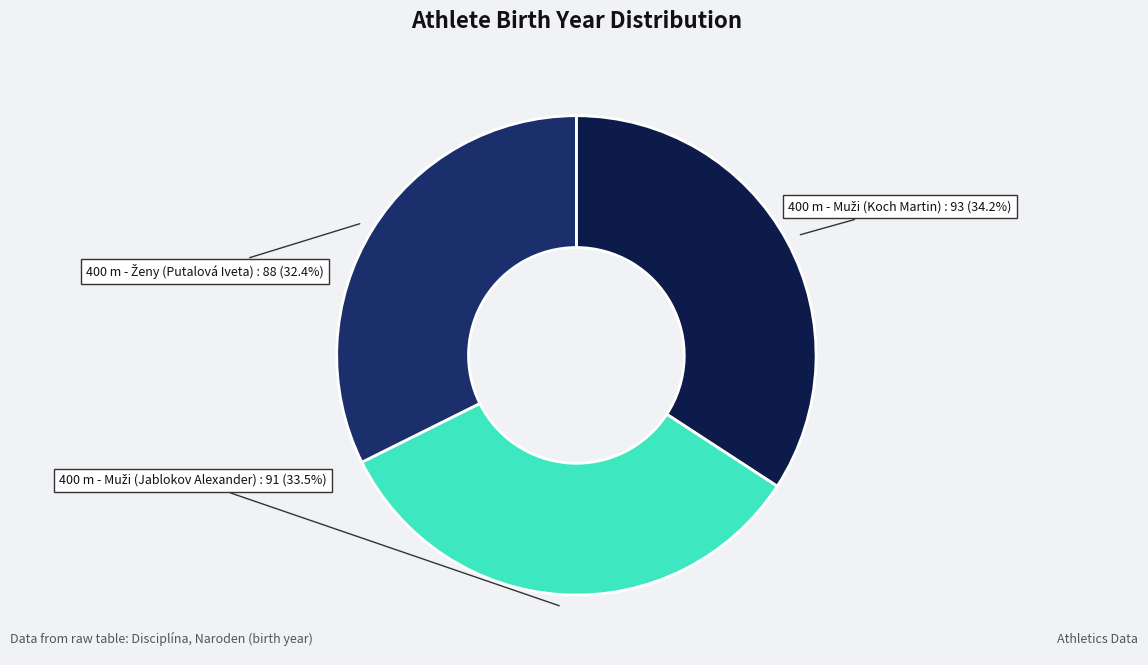

Is there any slice that represents more than half of the pie?

No